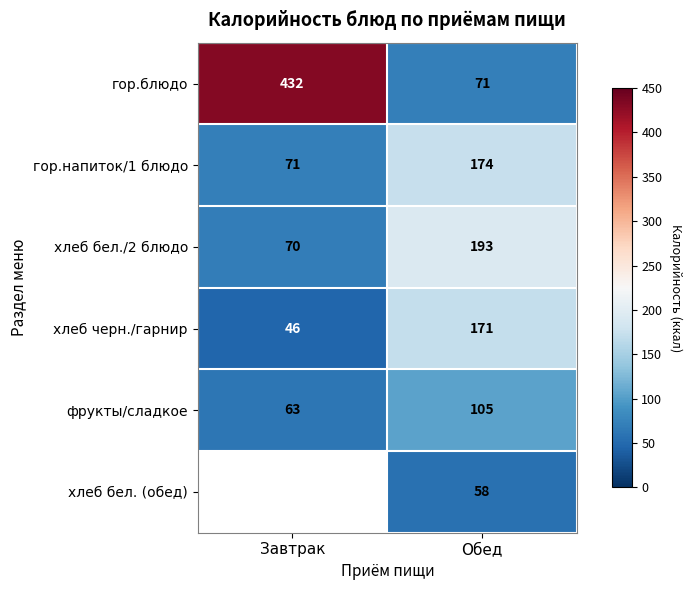

What is the minimum value shown in the chart?

46.0